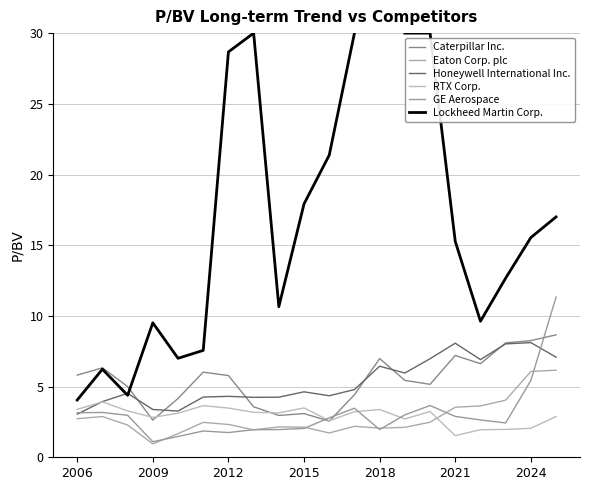

Does the chart have visible grid lines?

Yes